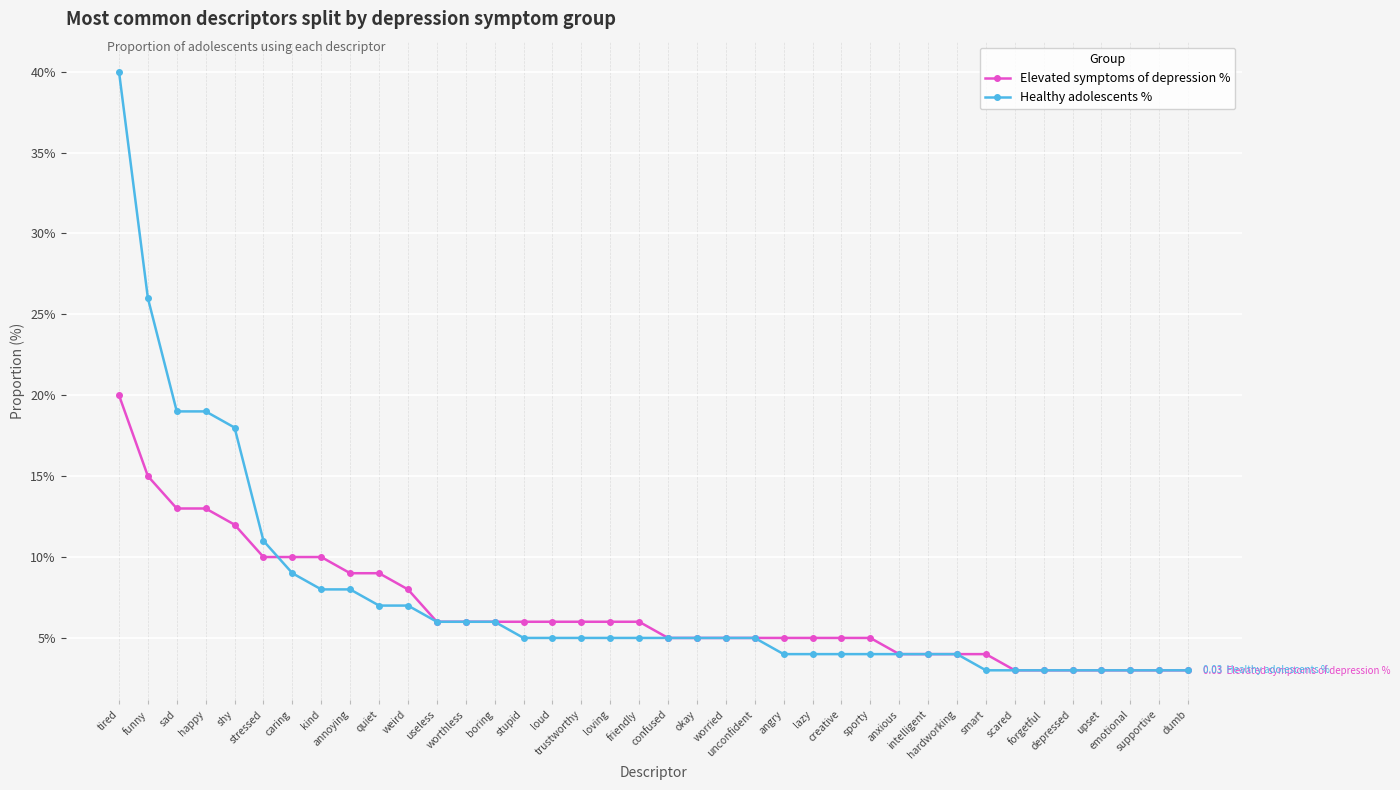

At which label is Elevated symptoms of depression % closest to 0?

scared